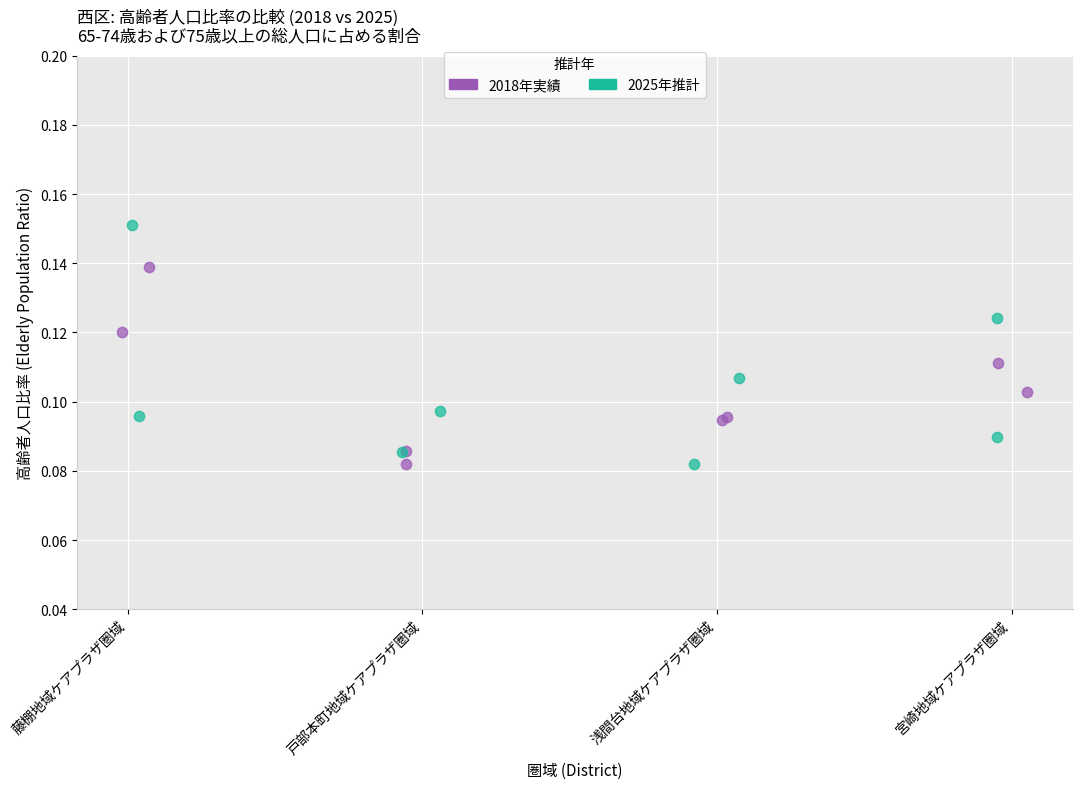

Which series contains the highest Y value?

2025年推計